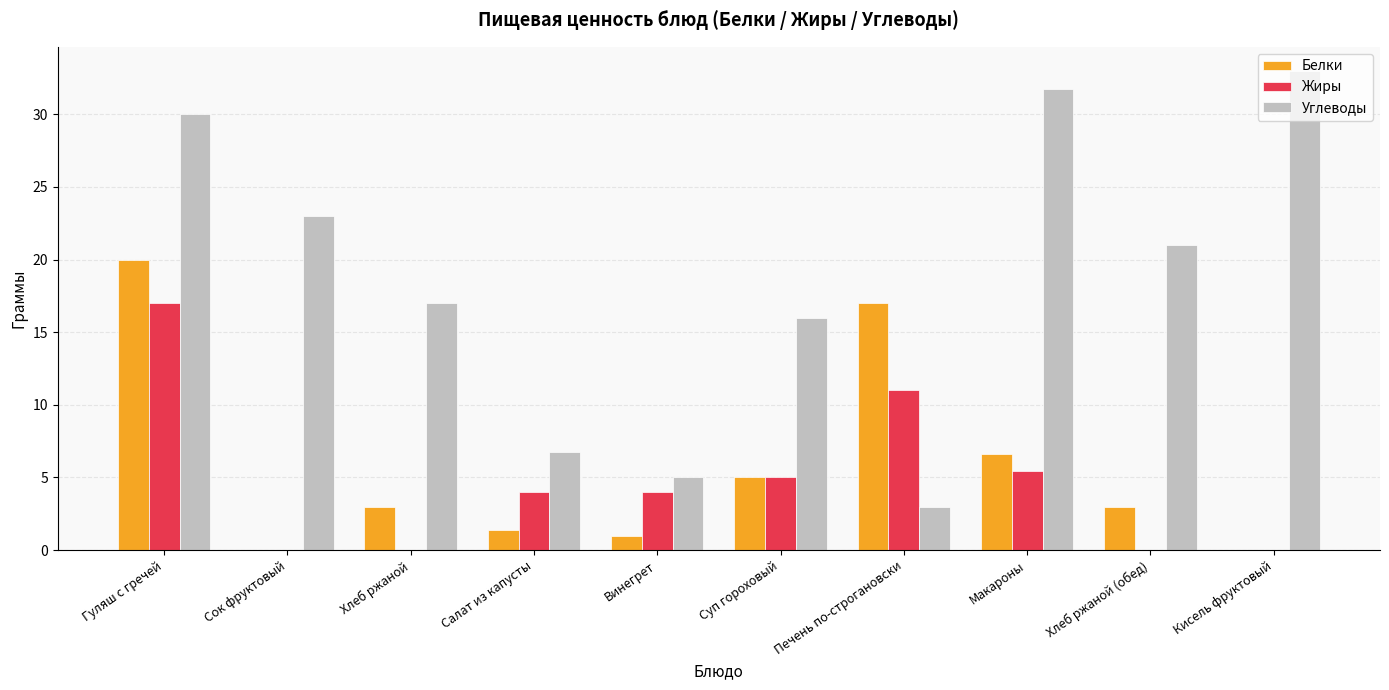

What is the sum of all Углеводы values?

186.5